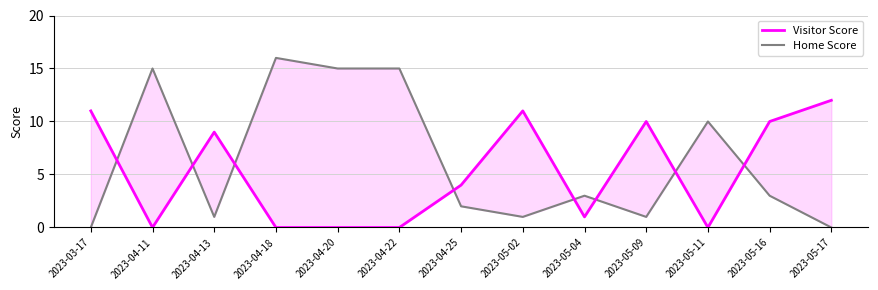

How many lines are shown in the chart?

2